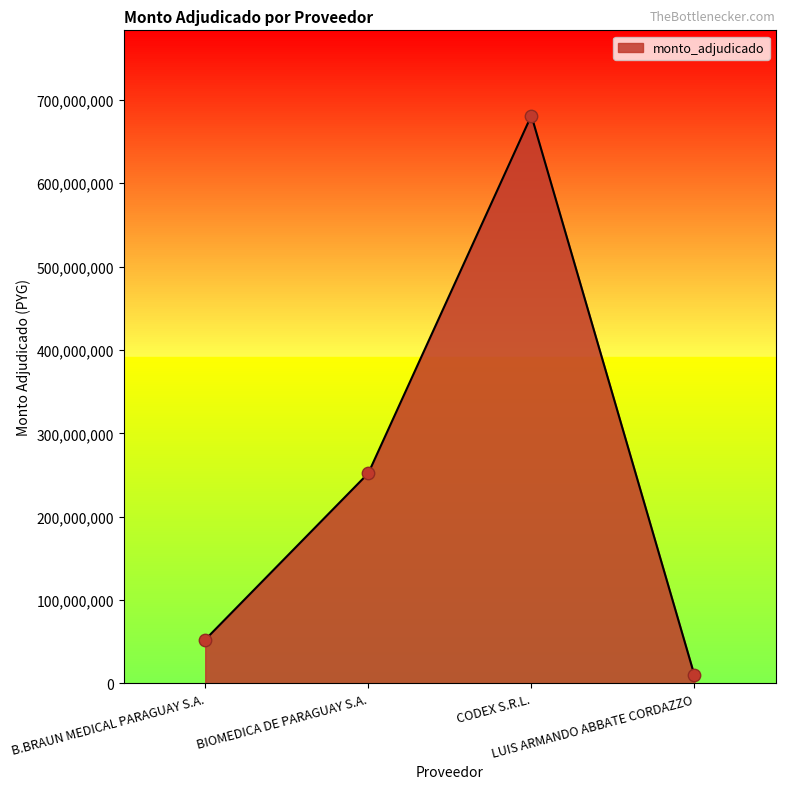

Which has a higher value, BIOMEDICA DE PARAGUAY S.A. or B.BRAUN MEDICAL PARAGUAY S.A.?

BIOMEDICA DE PARAGUAY S.A.